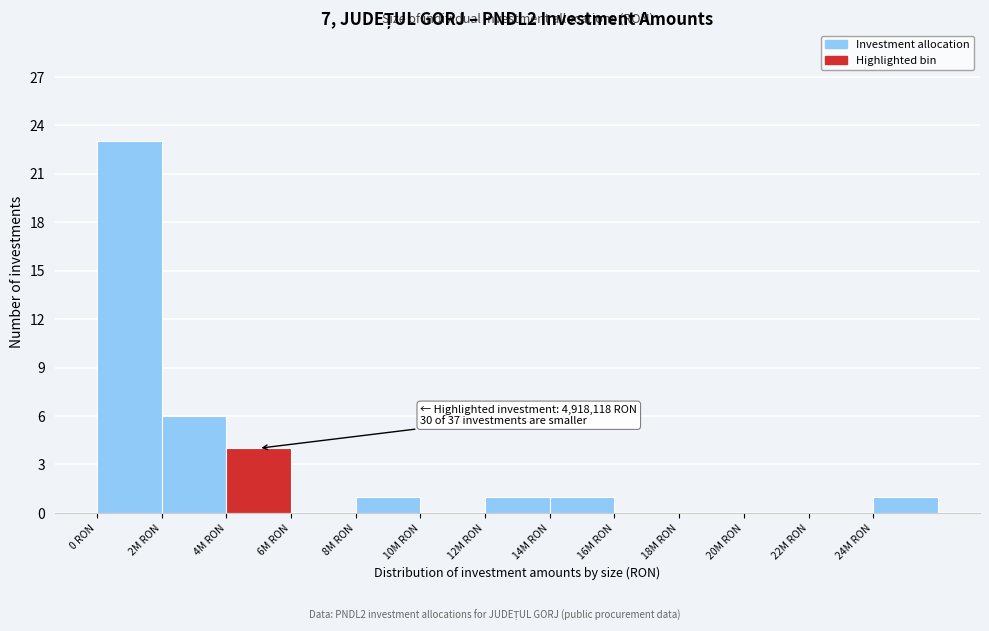

Reading left to right, extract all data points from this chart.

0 RON=23	2M RON=6	4M RON=4	6M RON=0	8M RON=1	10M RON=0	12M RON=1	14M RON=1	16M RON=0	18M RON=0	20M RON=0	22M RON=0	24M RON=1